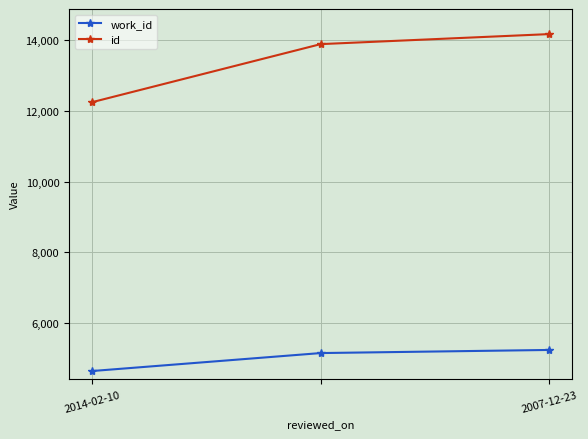

What are all the series names shown in the legend?

work_id, id